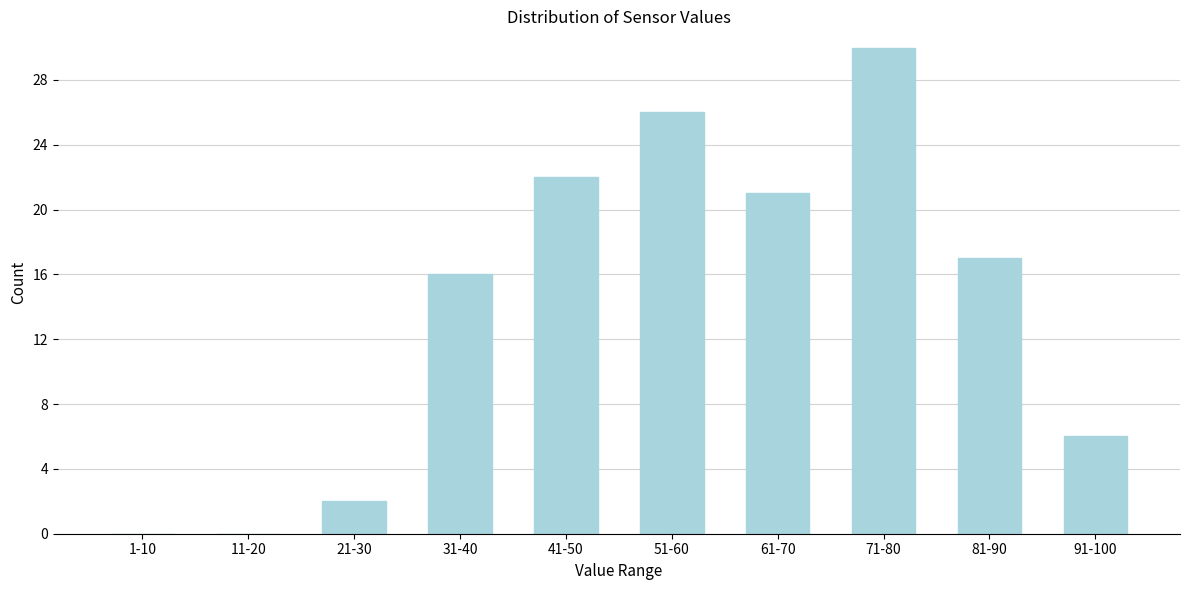

Reading left to right, what are all the values shown in this chart?

1-10=0	11-20=0	21-30=2	31-40=16	41-50=22	51-60=26	61-70=21	71-80=30	81-90=17	91-100=6